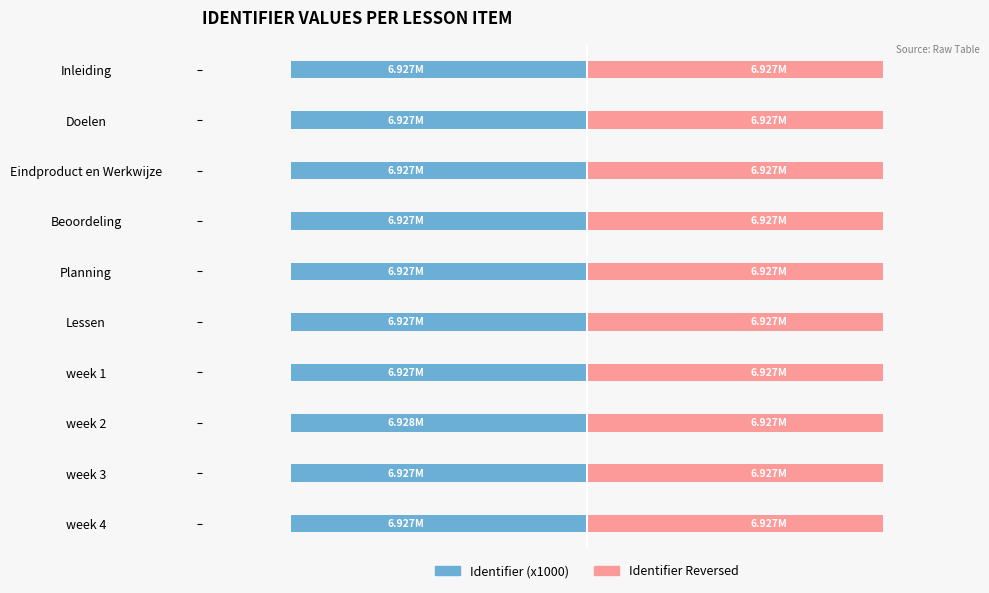

Is it true that Identifier Reversed equals 1.5 at Planning?

False